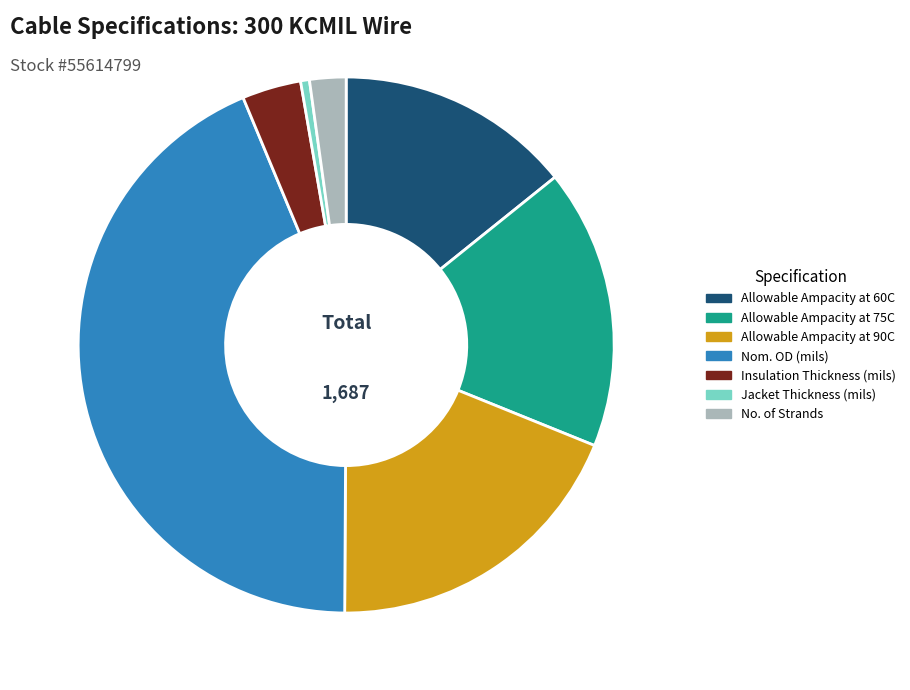

Count the number of slices in the pie.

7